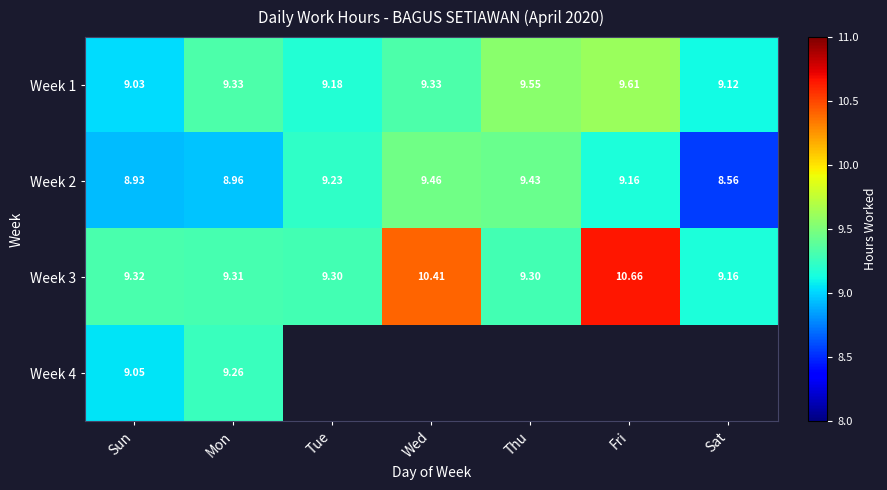

At how many categories does at least one series exceed 10?

2